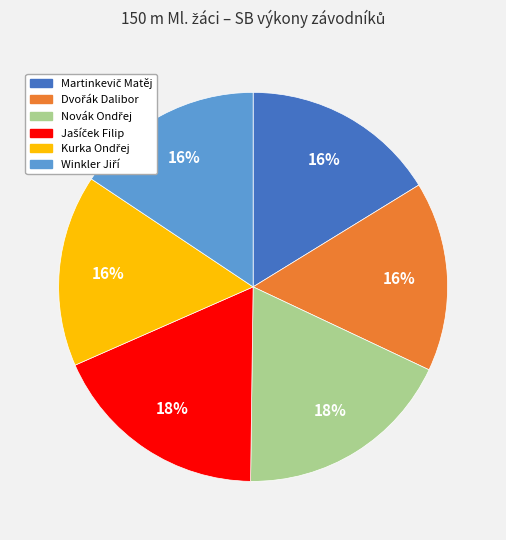

To the nearest percent, what is the average slice percentage?

17%